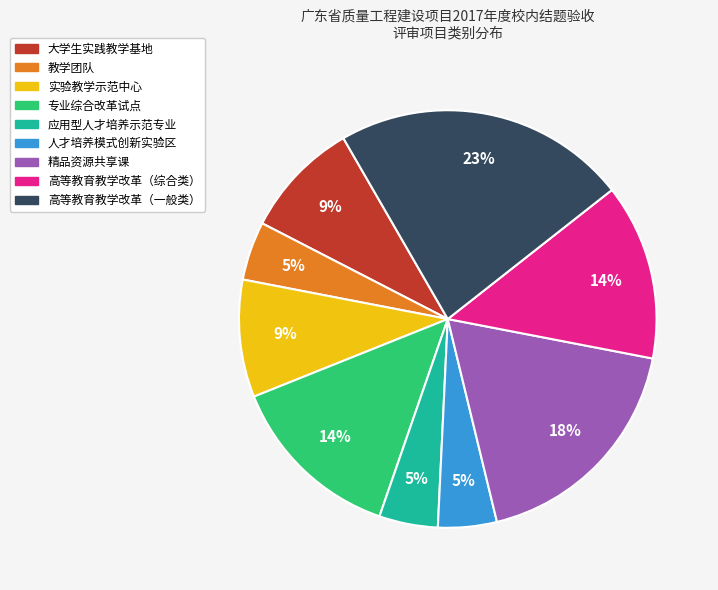

To the nearest percent, what is the difference between the 专业综合改革试点 and 大学生实践教学基地 slice percentages?

5%